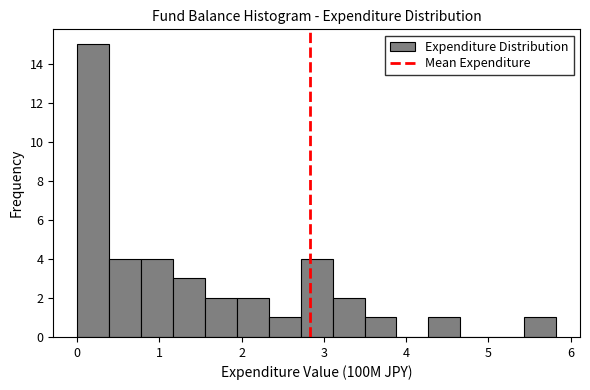

Read against the x-axis, roughly where is the centre of the tallest bar?

0.2